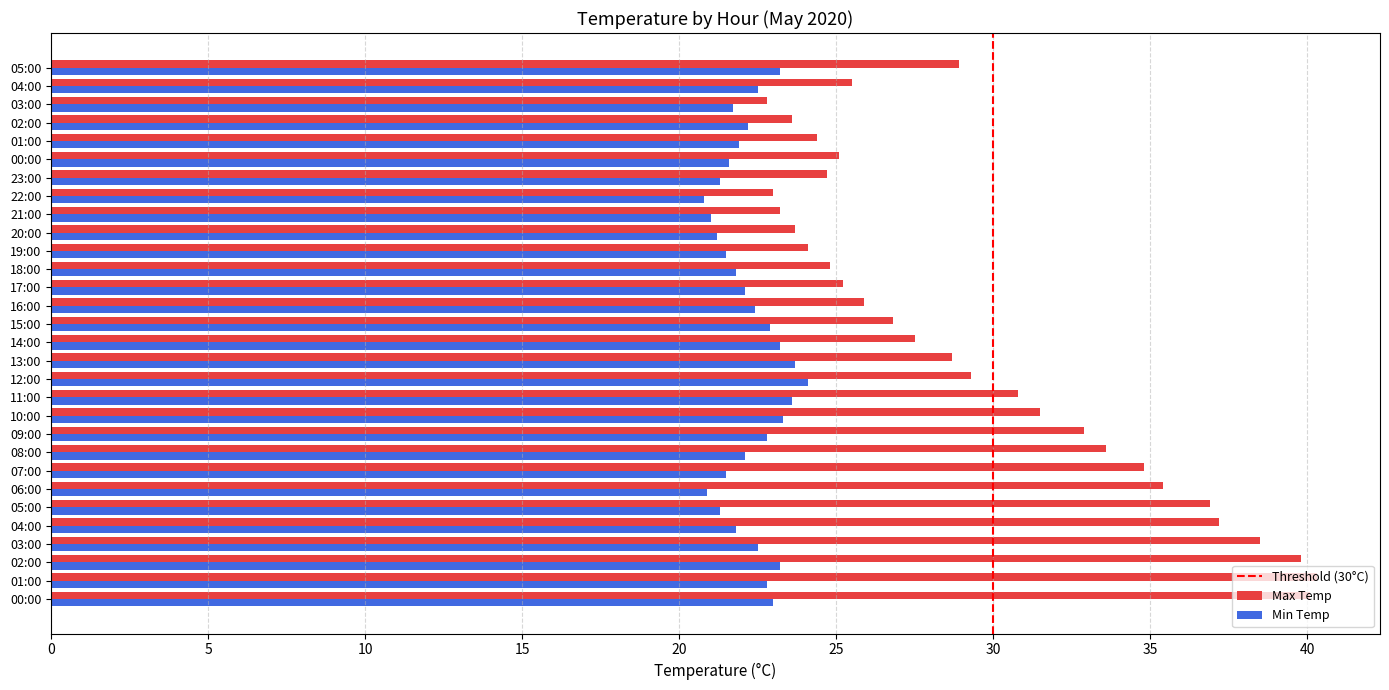

What is the maximum value shown in the chart?

40.3